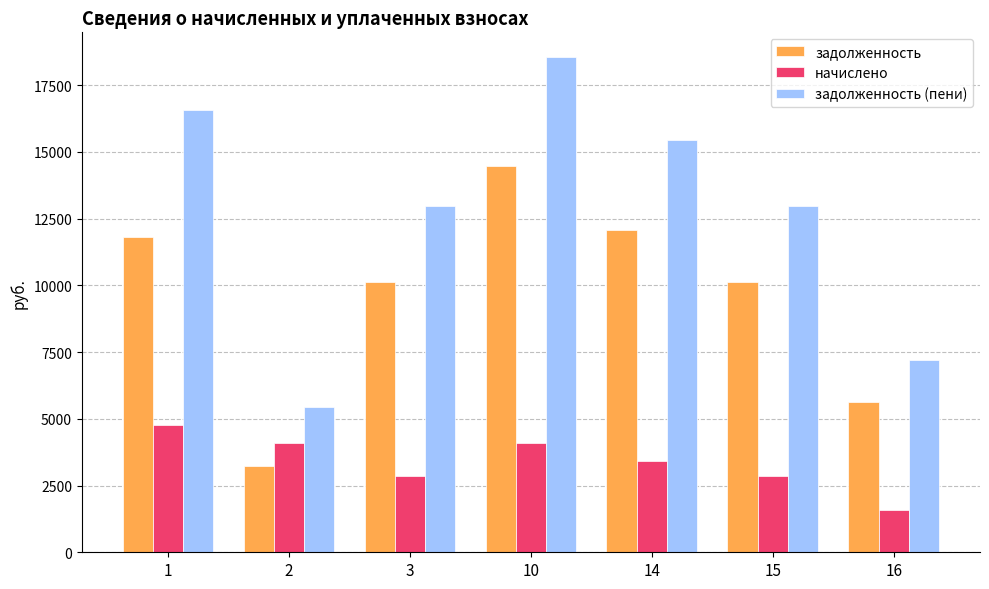

Which series has the widest spread of values?

задолженность (пени)